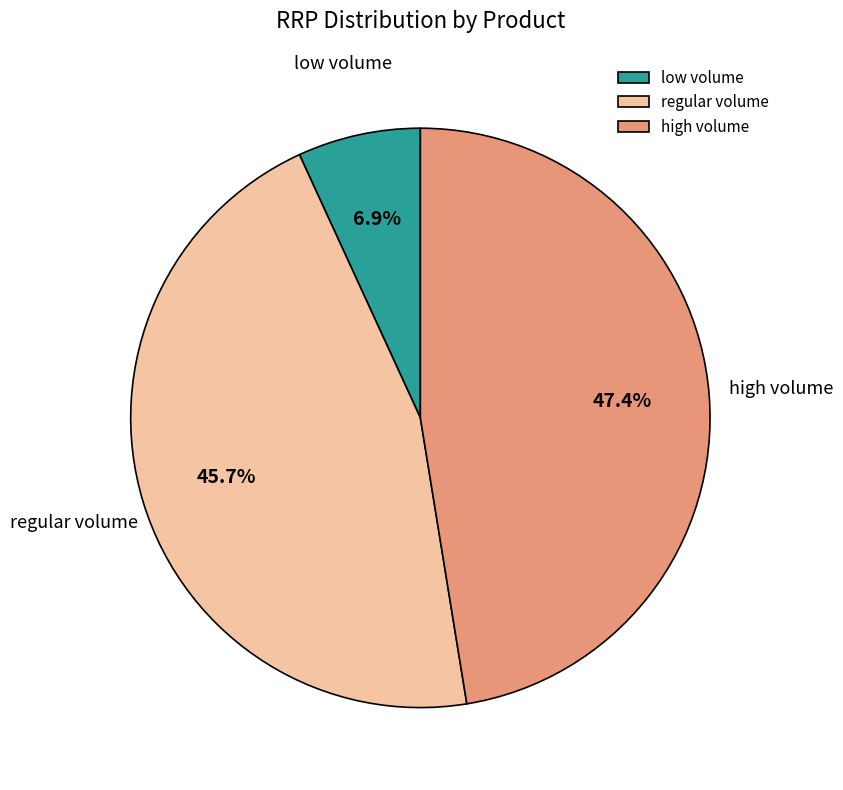

Is there a majority slice in this chart?

No